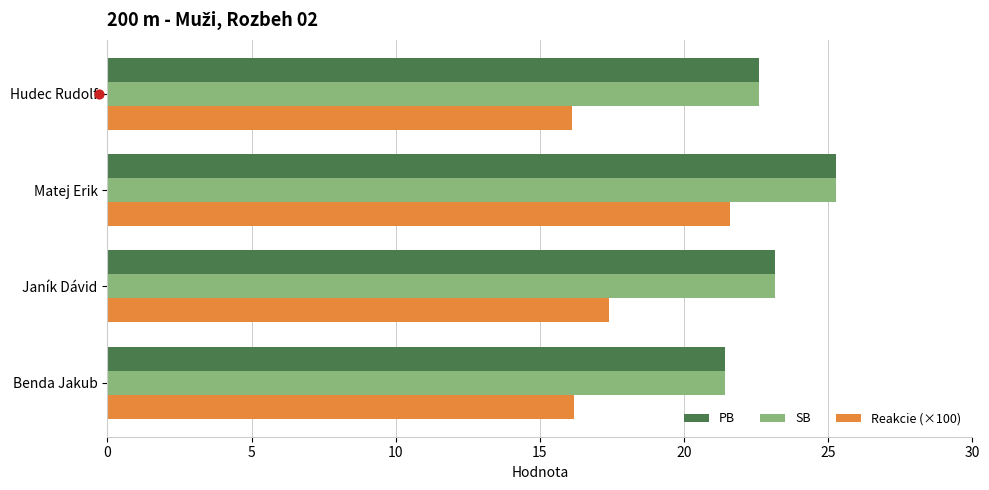

Is the value of Reakcie (×100) at Janík Dávid greater than the value of SB at Benda Jakub?

No